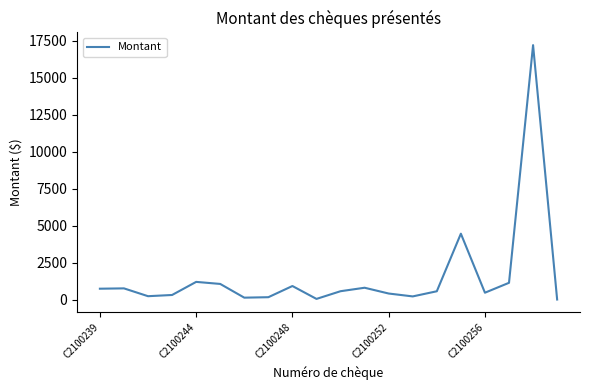

How many categories are shown in the chart?

20